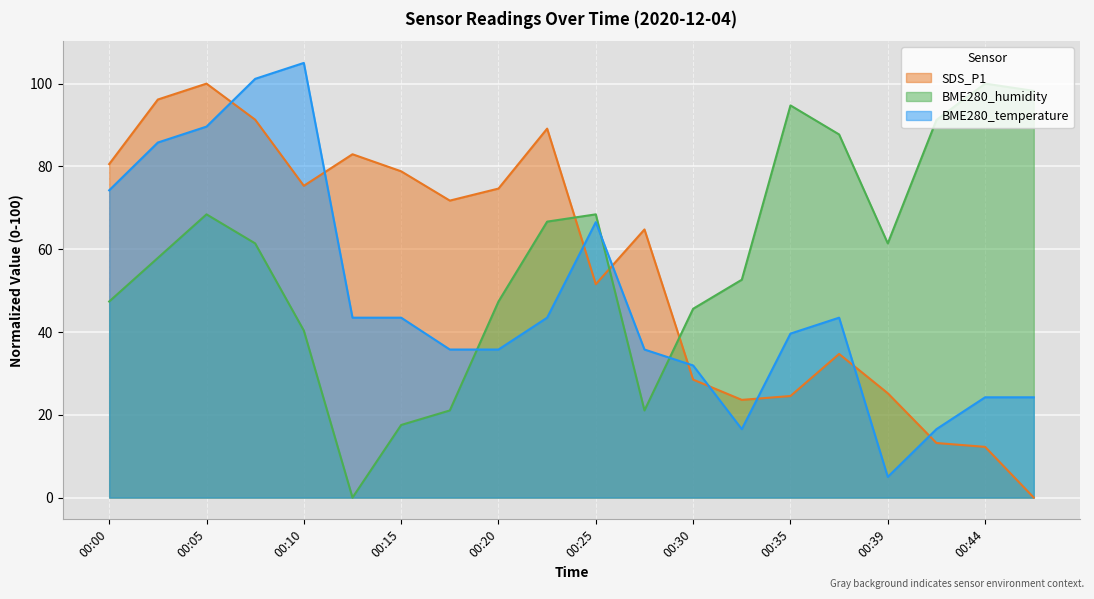

Is the value of BME280_temperature at 00:22 greater than the value of SDS_P1 at 00:05?

No